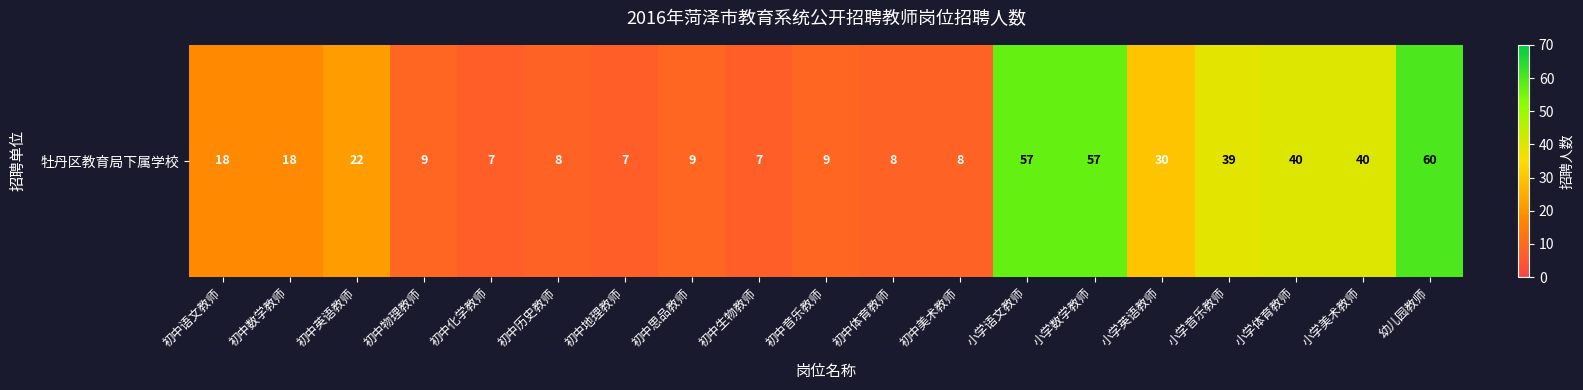

The value at 小学美术教师 is 40. True or false?

True